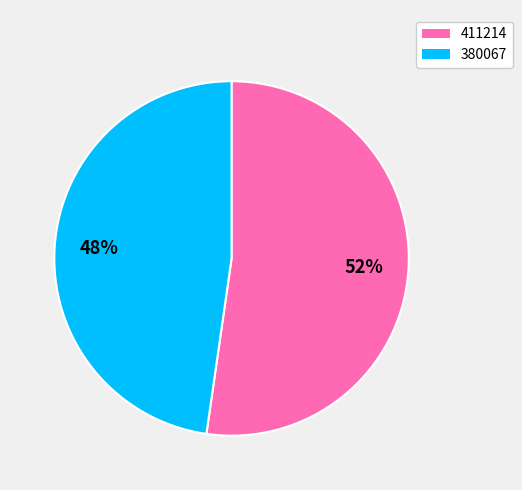

Which slice is the smallest?

380067